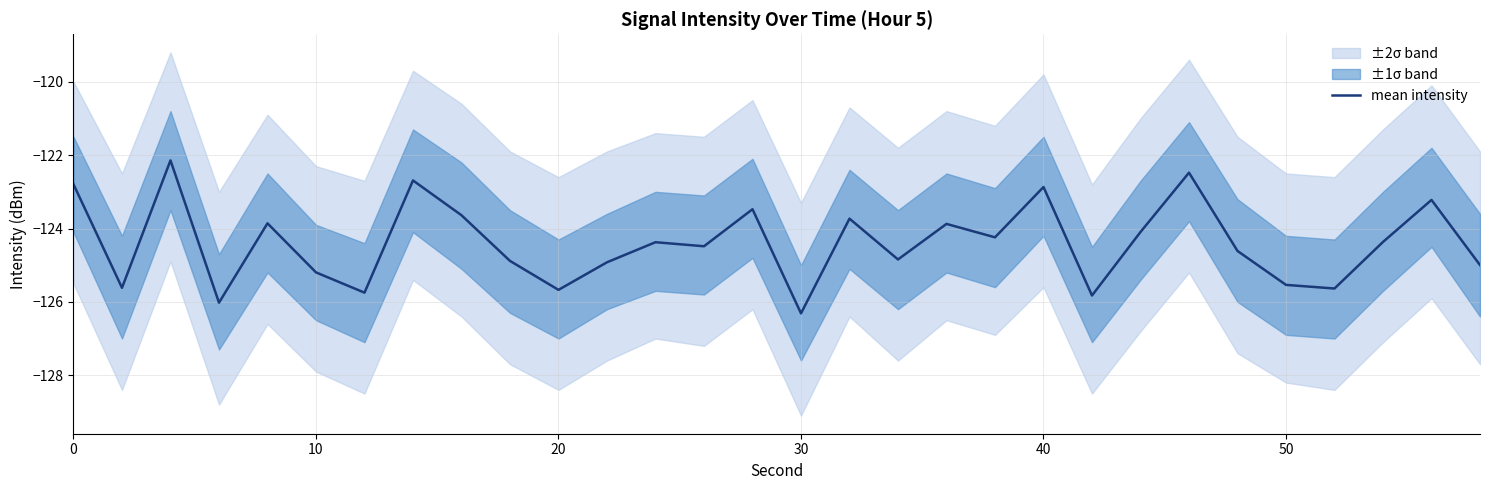

How many points are lower than both their immediate neighbors (excluding endpoints)?

10